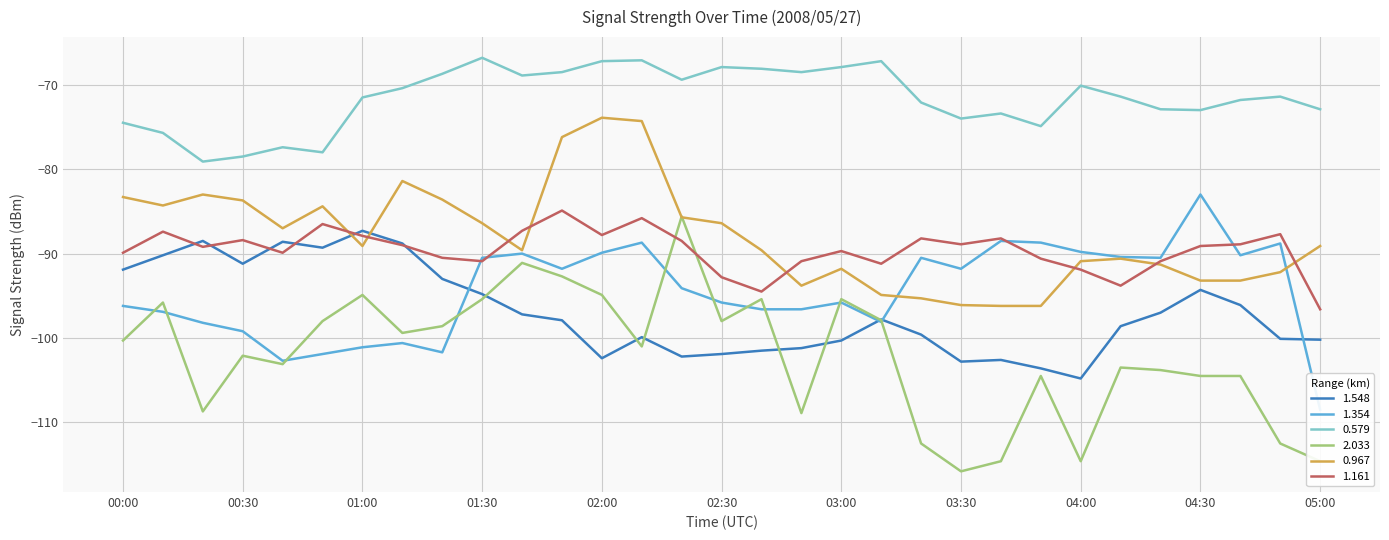

What is the difference between the 0.579 values at 04:40 and 01:30?

5.0